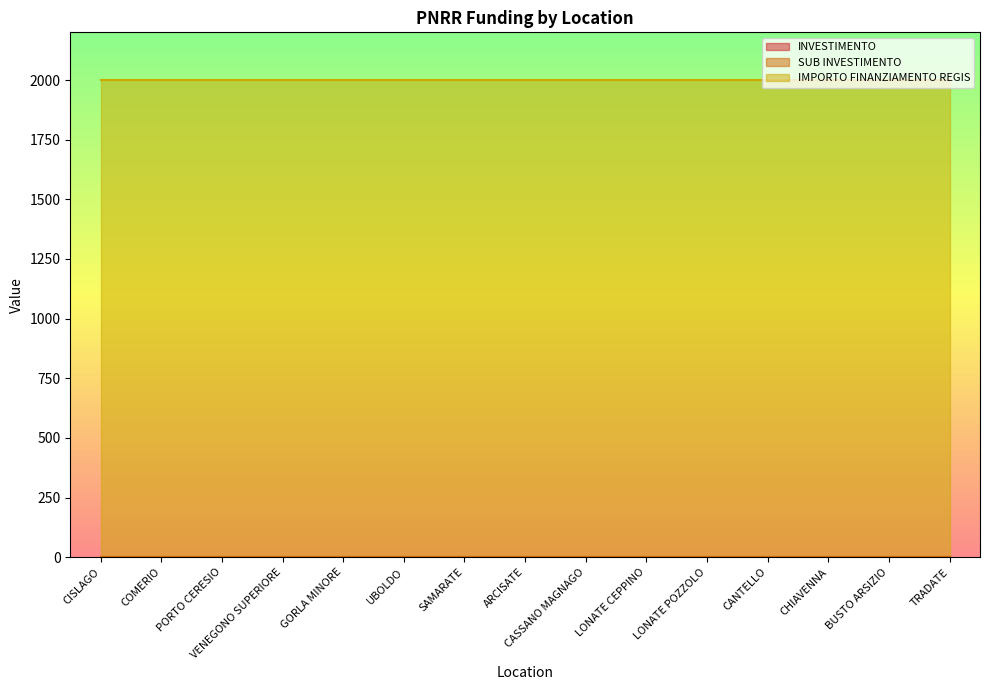

What are all the series names shown in the legend?

INVESTIMENTO, SUB INVESTIMENTO, IMPORTO FINANZIAMENTO REGIS